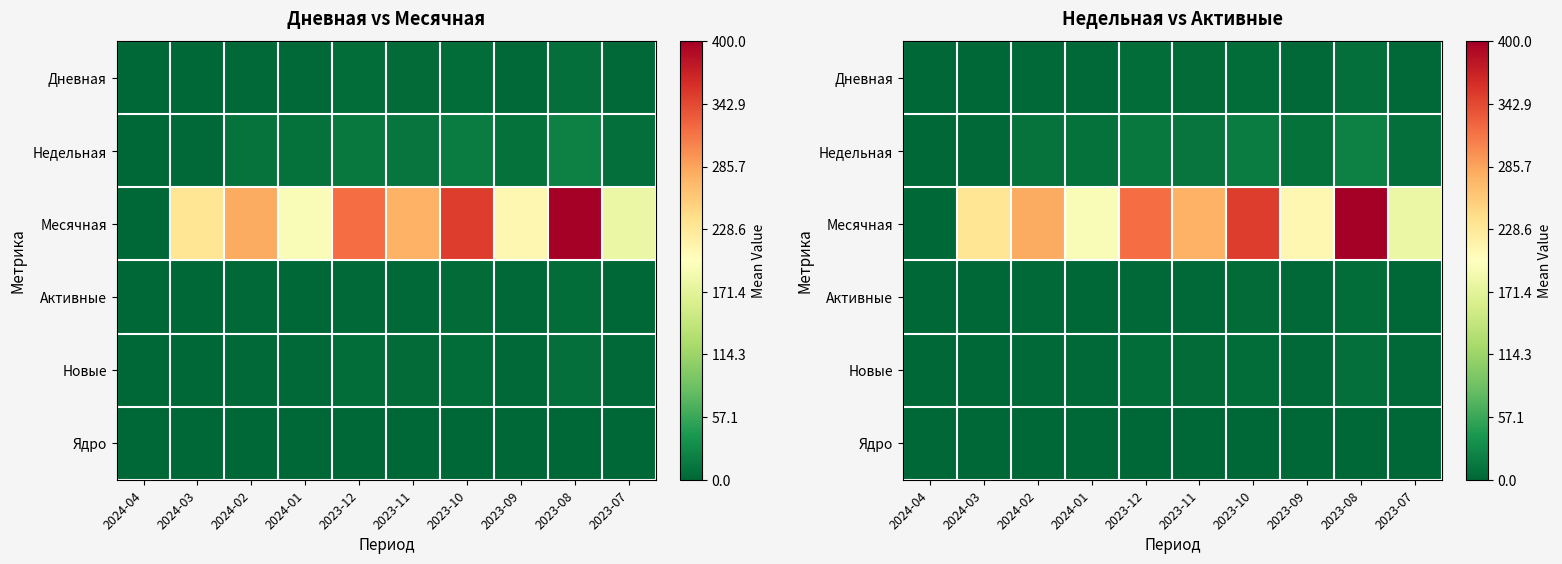

How many values in the Дневная series exceed 0?

9